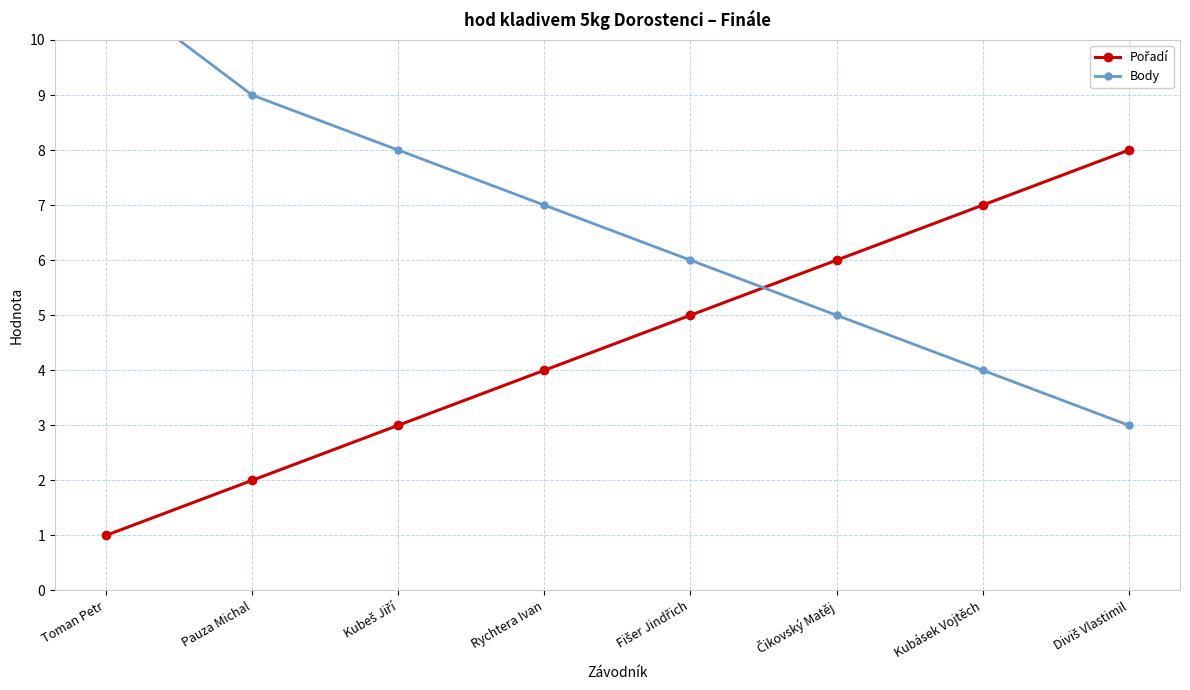

Reading left to right, transcribe all the data shown in this chart.

Pořadí: Toman Petr=1	Pauza Michal=2	Kubeš Jiří=3	Rychtera Ivan=4	Fišer Jindřich=5	Čikovský Matěj=6	Kubásek Vojtěch=7	Diviš Vlastimil=8
Body: Toman Petr=11	Pauza Michal=9	Kubeš Jiří=8	Rychtera Ivan=7	Fišer Jindřich=6	Čikovský Matěj=5	Kubásek Vojtěch=4	Diviš Vlastimil=3